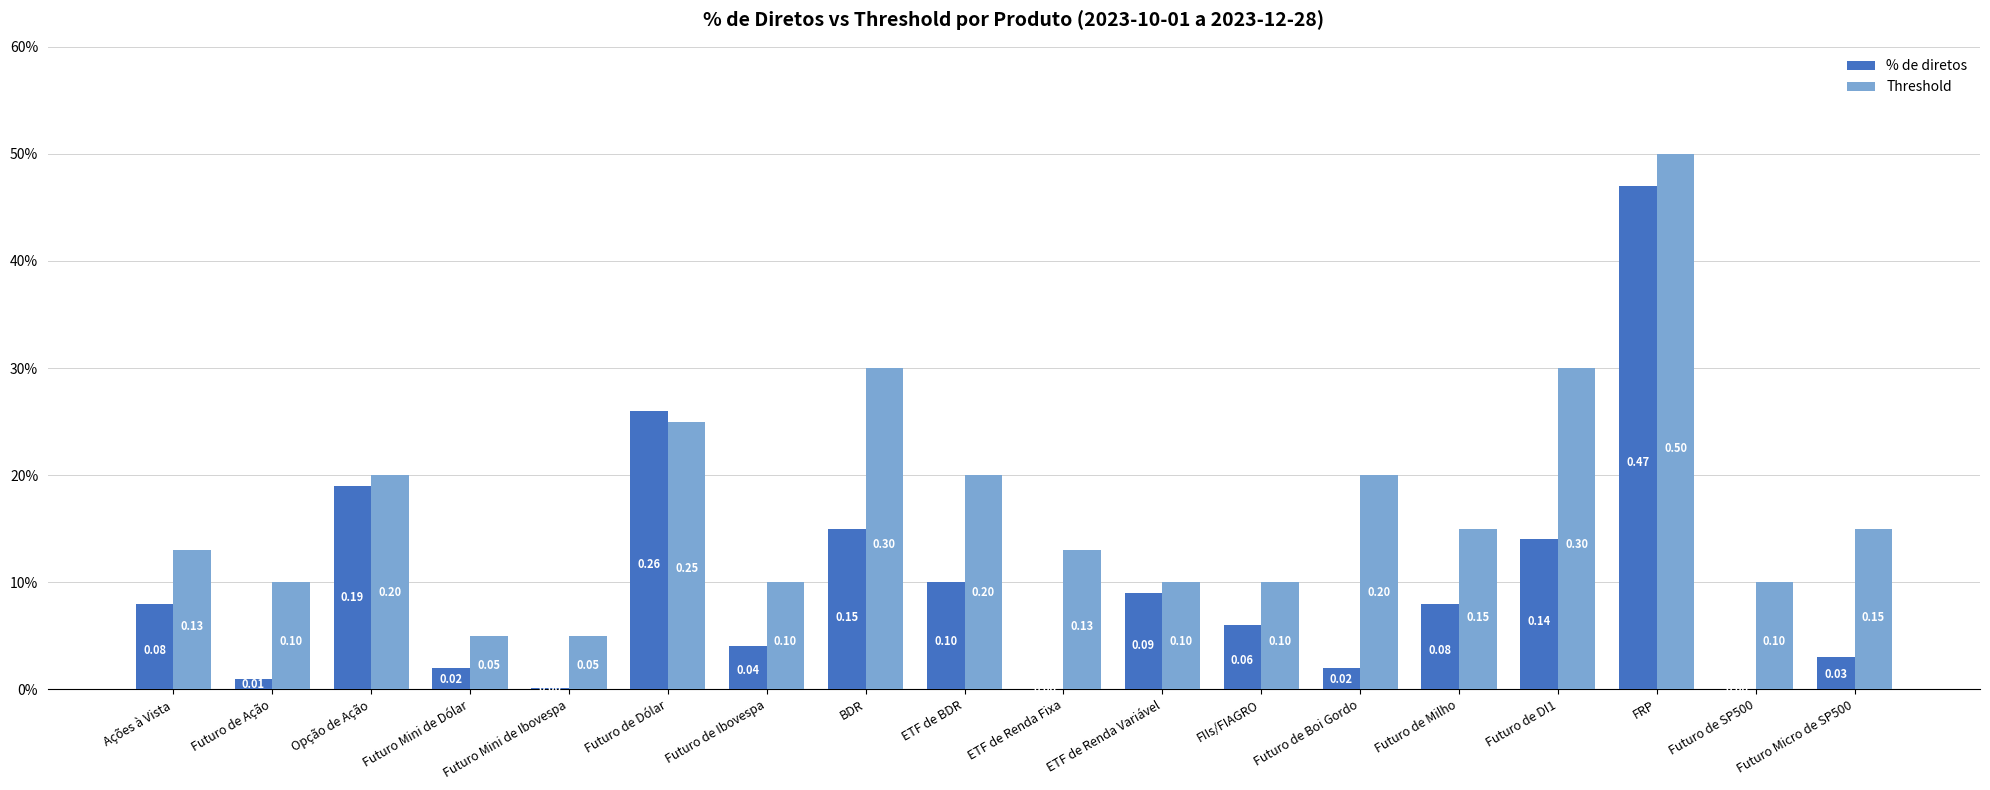

Reading left to right, what are all the values shown in this chart?

% de diretos: 0.1	0.0	0.2	0.0	0.0	0.3	0.0	0.1	0.1	0.0	0.1	0.1	0.0	0.1	0.1	0.5	0.0	0.0
Threshold: 0.1	0.1	0.2	0.1	0.1	0.2	0.1	0.3	0.2	0.1	0.1	0.1	0.2	0.1	0.3	0.5	0.1	0.1